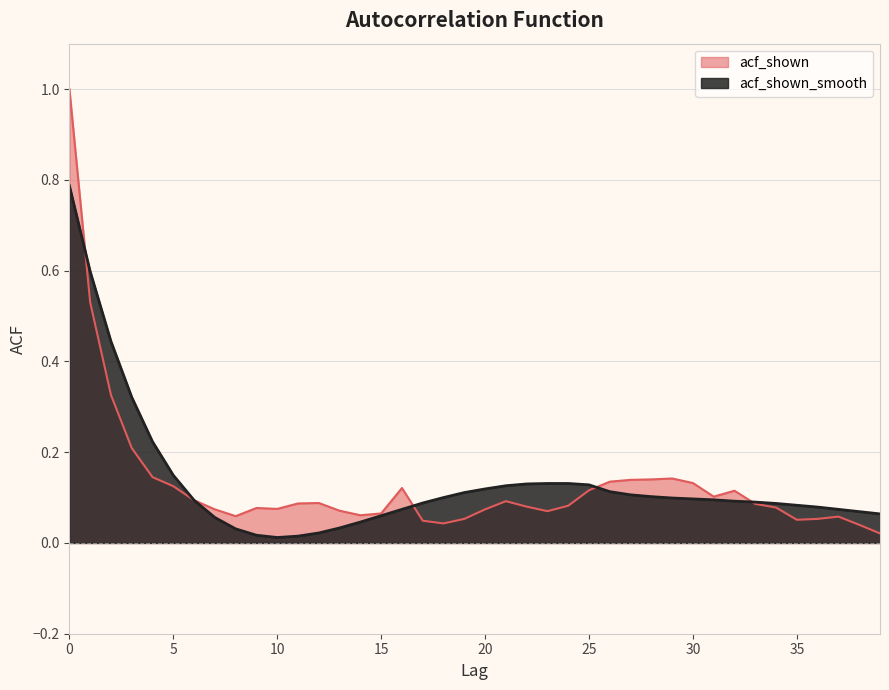

What is the value of the acf_shown point at the 11th from the left?

0.1